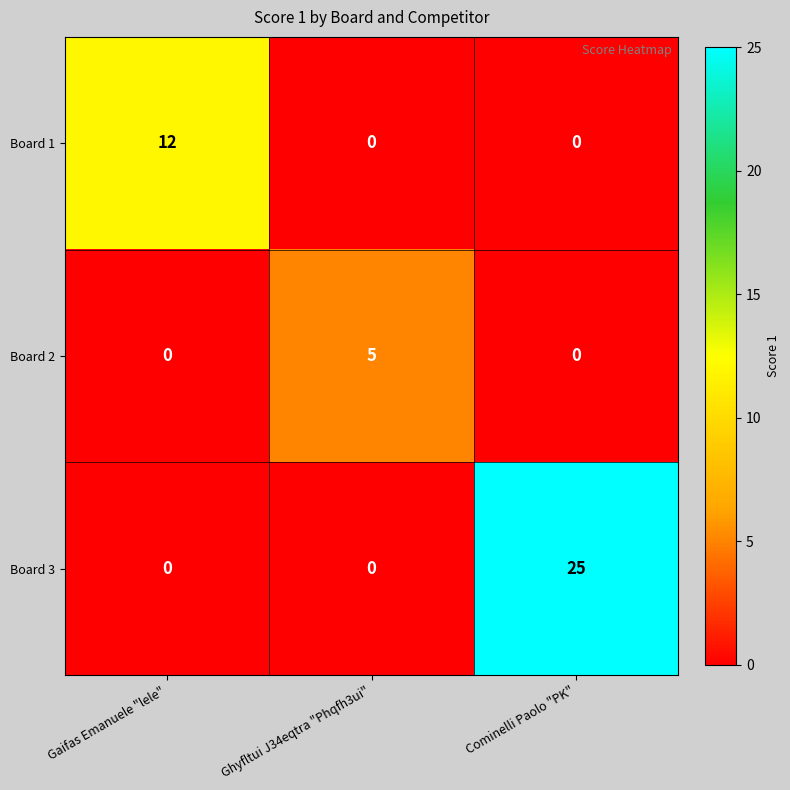

Is it true that Board 3 equals -10 at Ghyfltui J34eqtra "Phqfh3ui"?

False